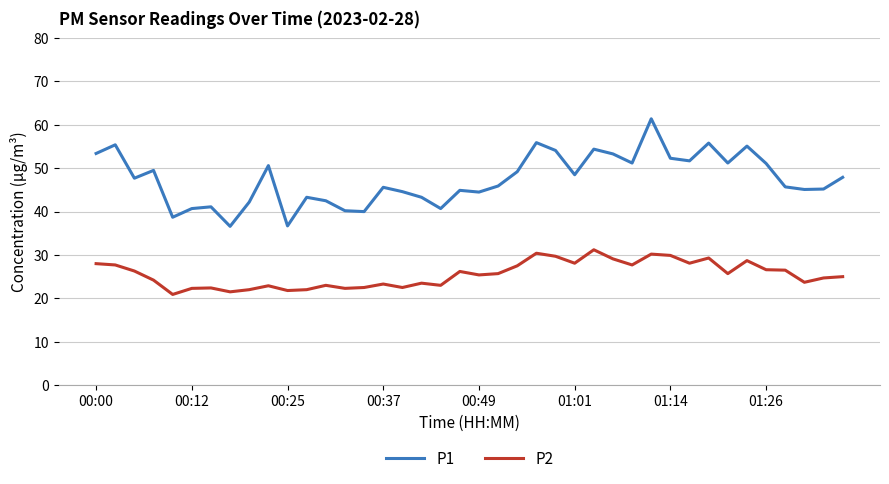

True or false: P1 and P2 intersect in this chart.

False